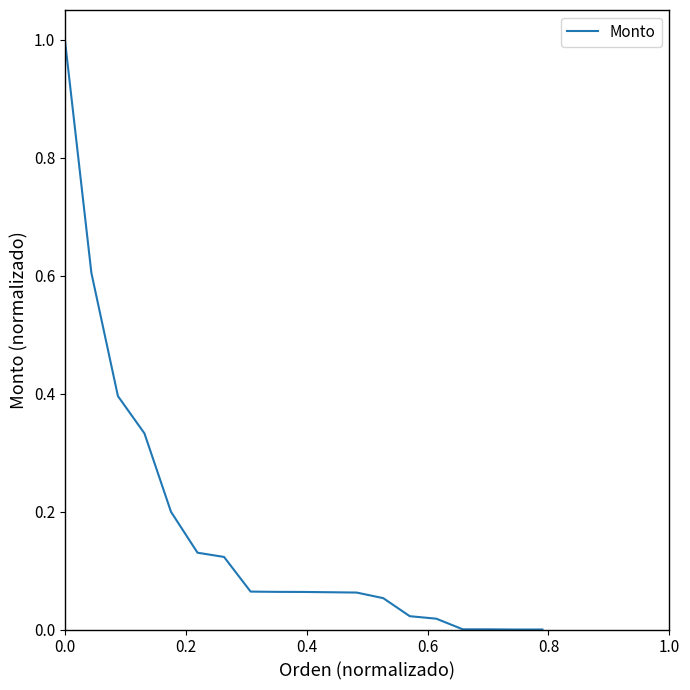

Does the chart display data point markers on the line(s)?

No